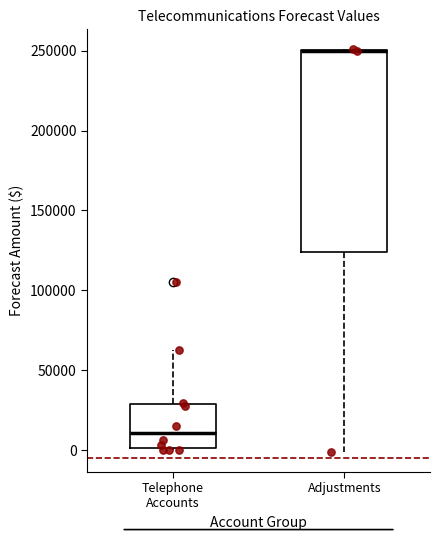

Reading left to right, read every box against the y-axis: the position of its median line, the range the box covers, and the ends of its whiskers. The values are not printed on the chart, so give them approximately, as read against the axis.

Telephone Accounts: median 10000, box 0 to 30000, whiskers 0 to 65000
Adjustments: median 250000 (drawn on the box's upper edge), box 125000 to 250000, whiskers 0 to 250000